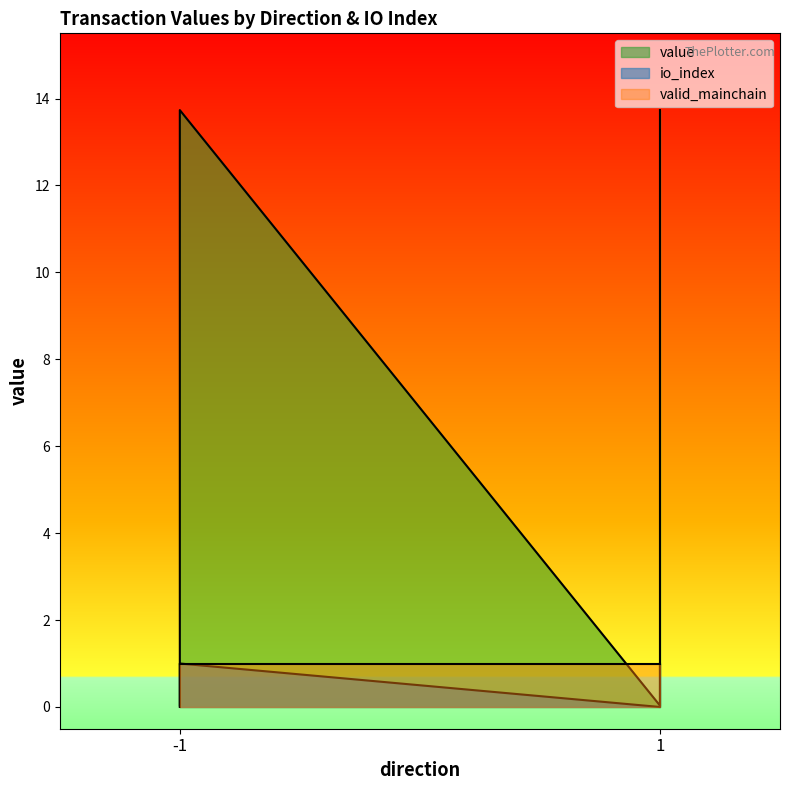

How many values in the io_index series are below 13?

2